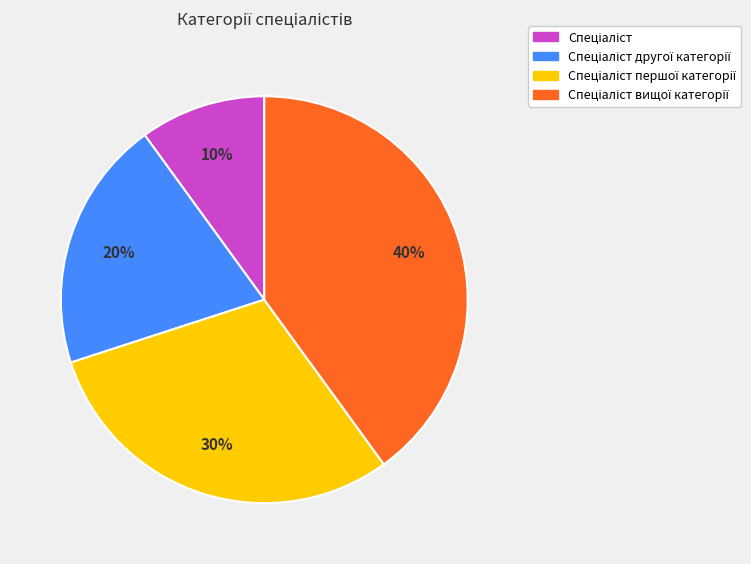

To the nearest percent, what is the average slice percentage?

25%